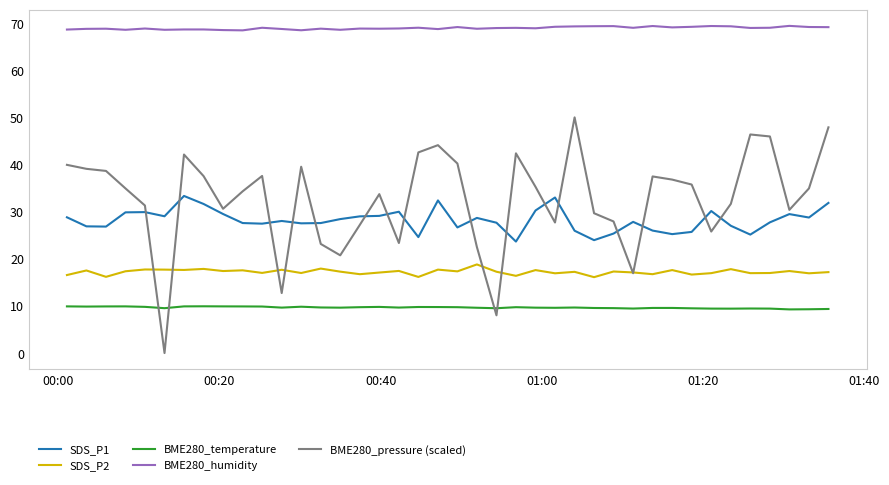

What is the average value of the BME280_temperature series?

9.7